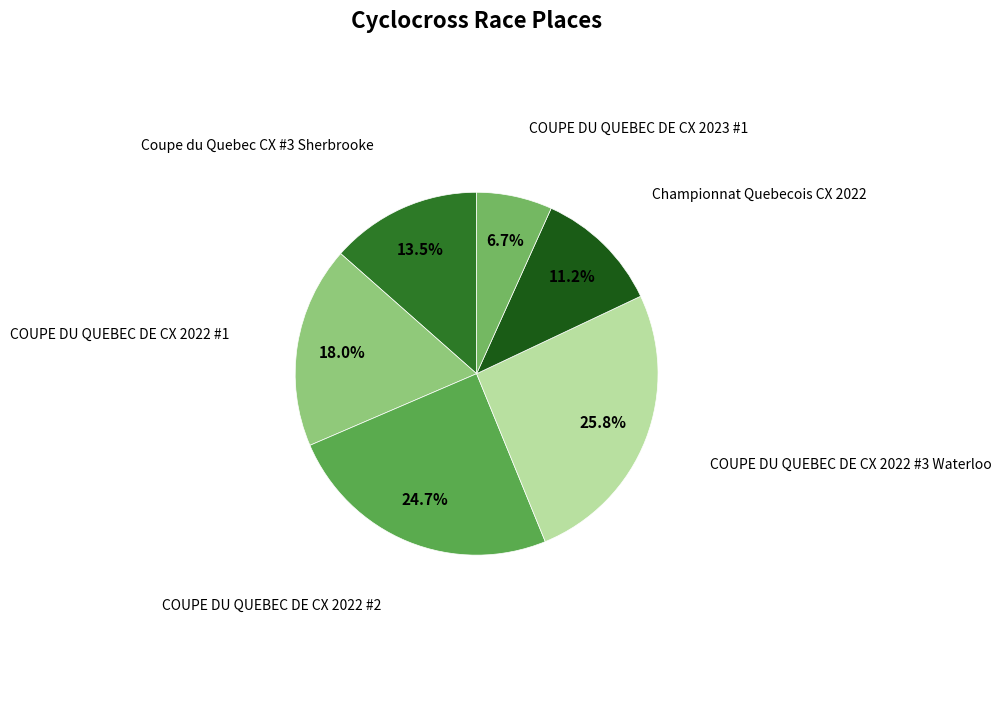

To the nearest percent, what is the average slice percentage?

17%